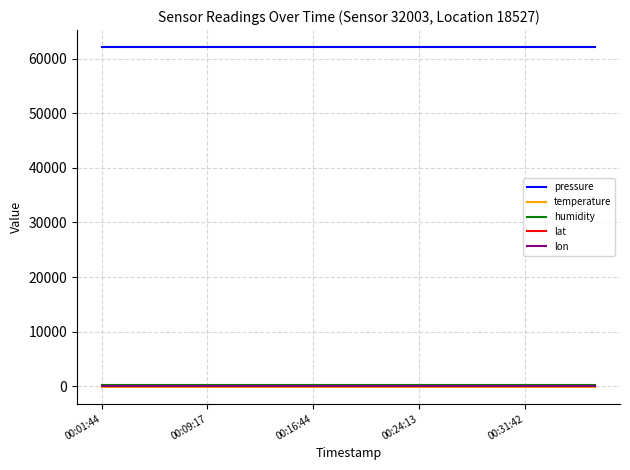

True or false: pressure and lon intersect in this chart.

False